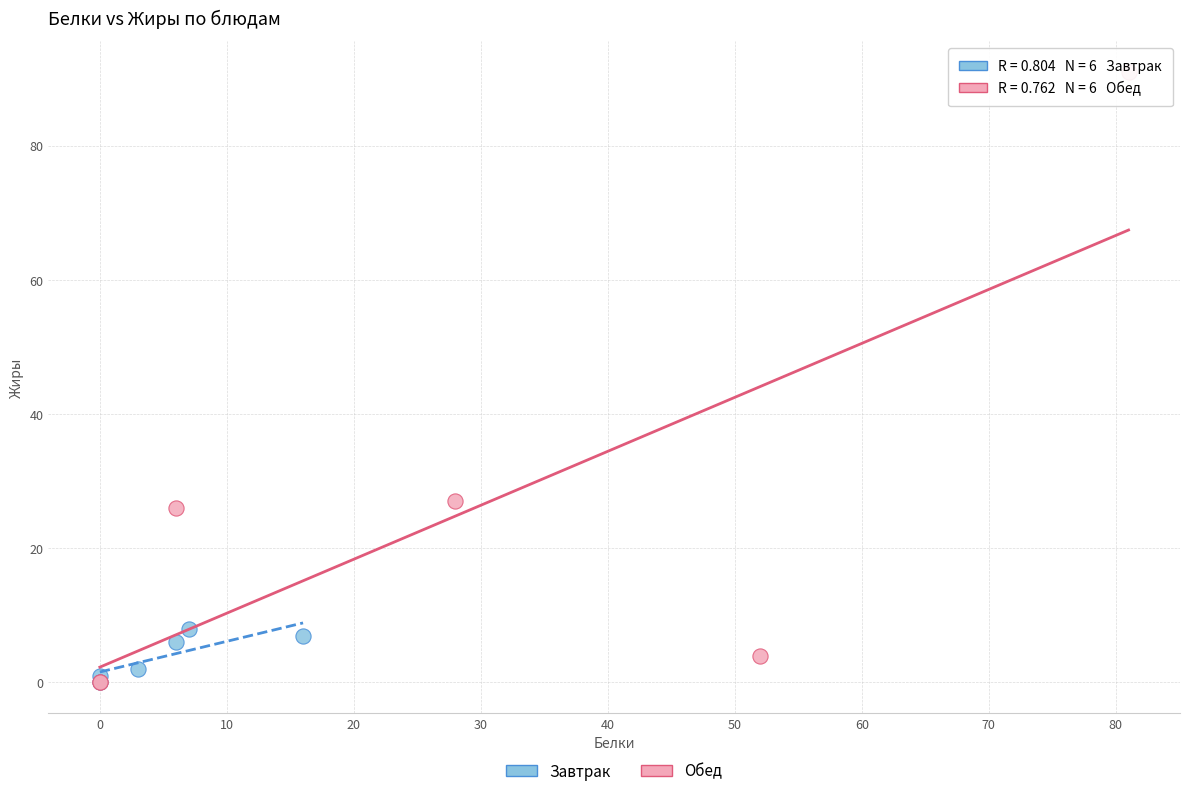

Which series has the widest spread of Y values?

Обед